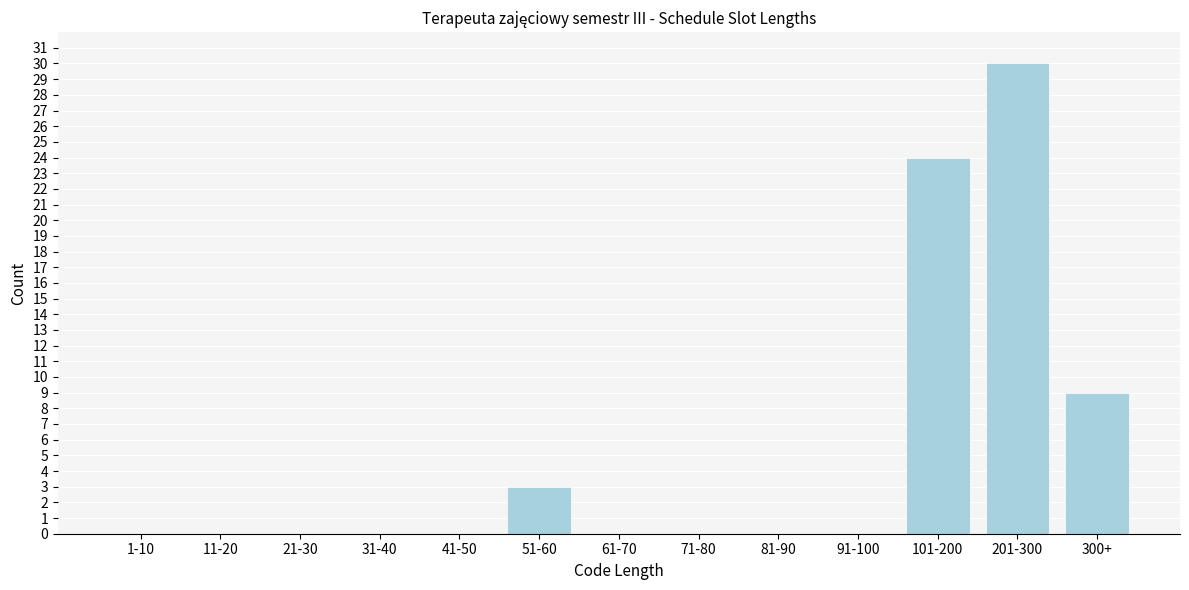

Reading left to right, list all the values displayed in this chart.

1-10=0	11-20=0	21-30=0	31-40=0	41-50=0	51-60=3	61-70=0	71-80=0	81-90=0	91-100=0	101-200=24	201-300=30	300+=9